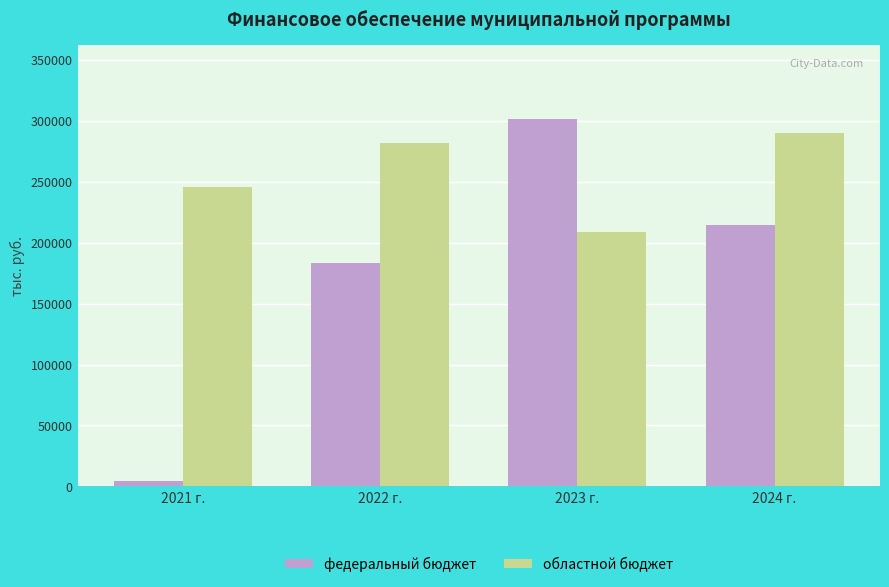

Does the chart contain any negative values?

No